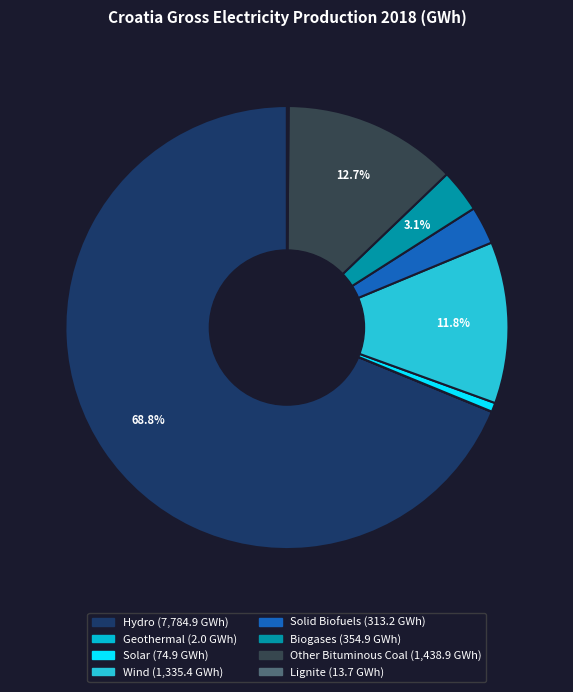

Which has a higher value, Other Bituminous Coal or Lignite?

Other Bituminous Coal